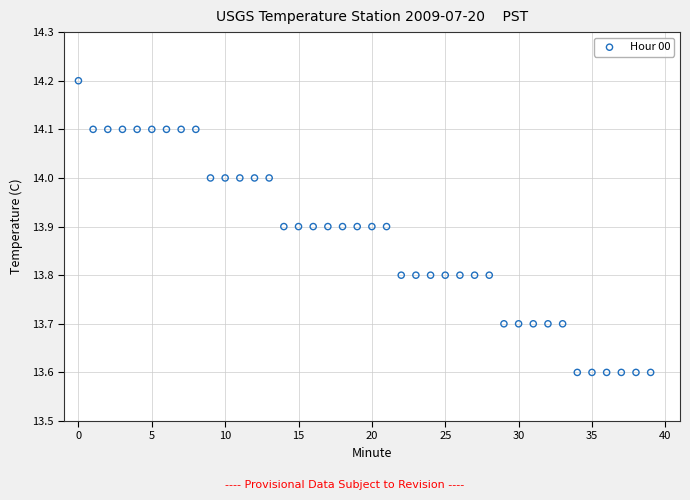

What is the range of Y values (max minus min)?

0.6